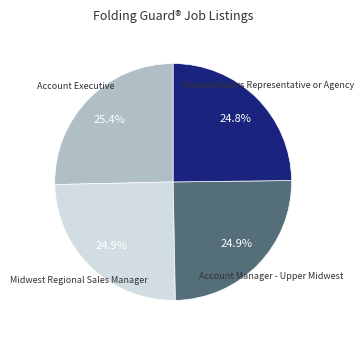

Does any single category account for the majority?

No